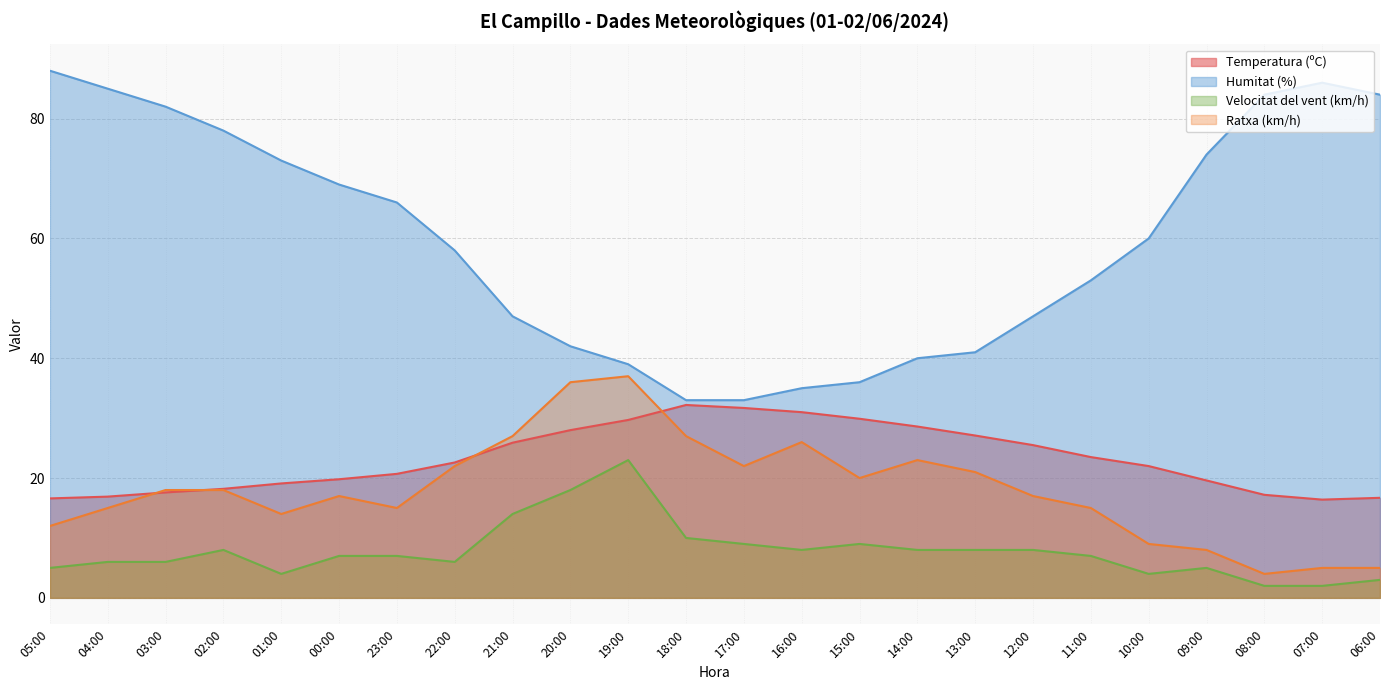

How many lines are shown in the chart?

4